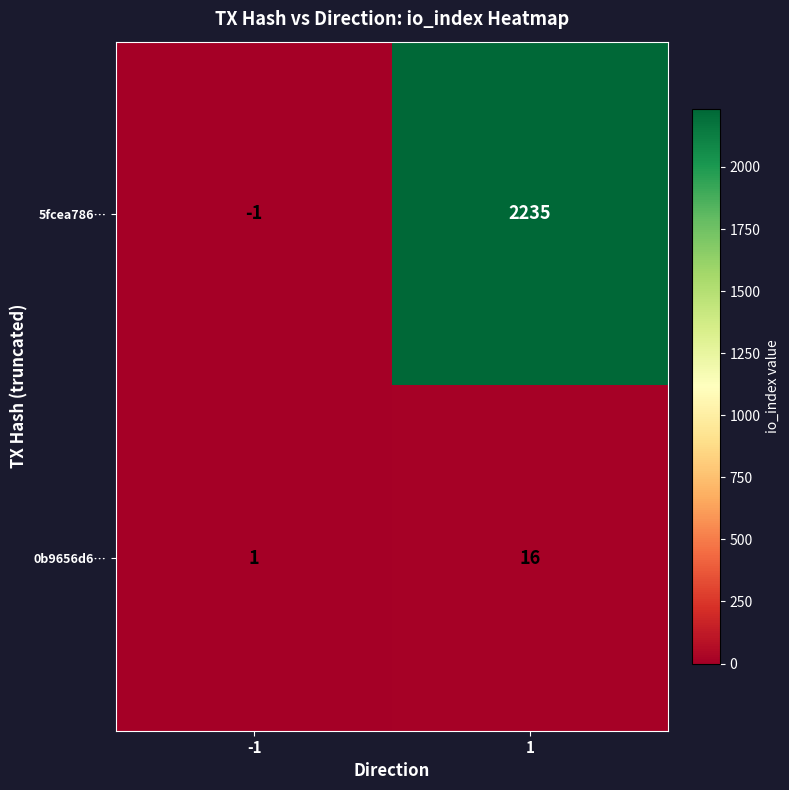

What is the difference between the maximum and minimum values in the 0b9656d6… series?

15